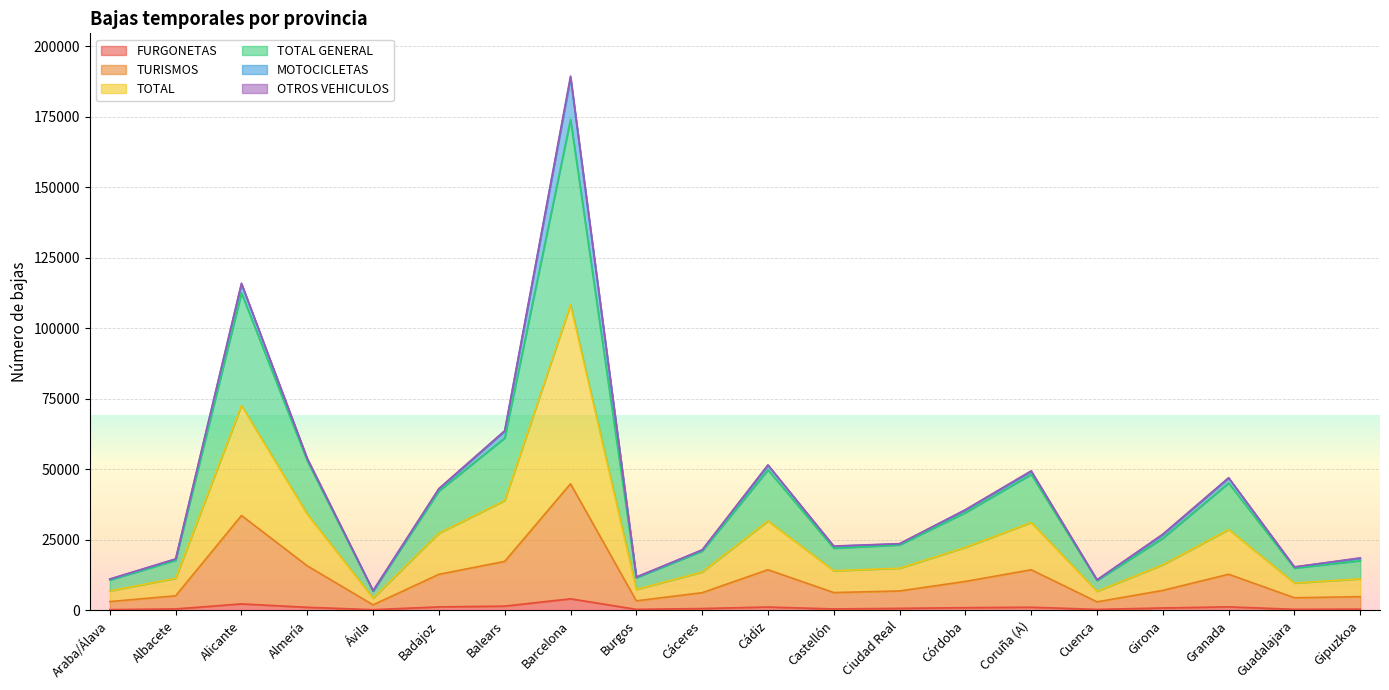

What is the maximum value for FURGONETAS?

4138